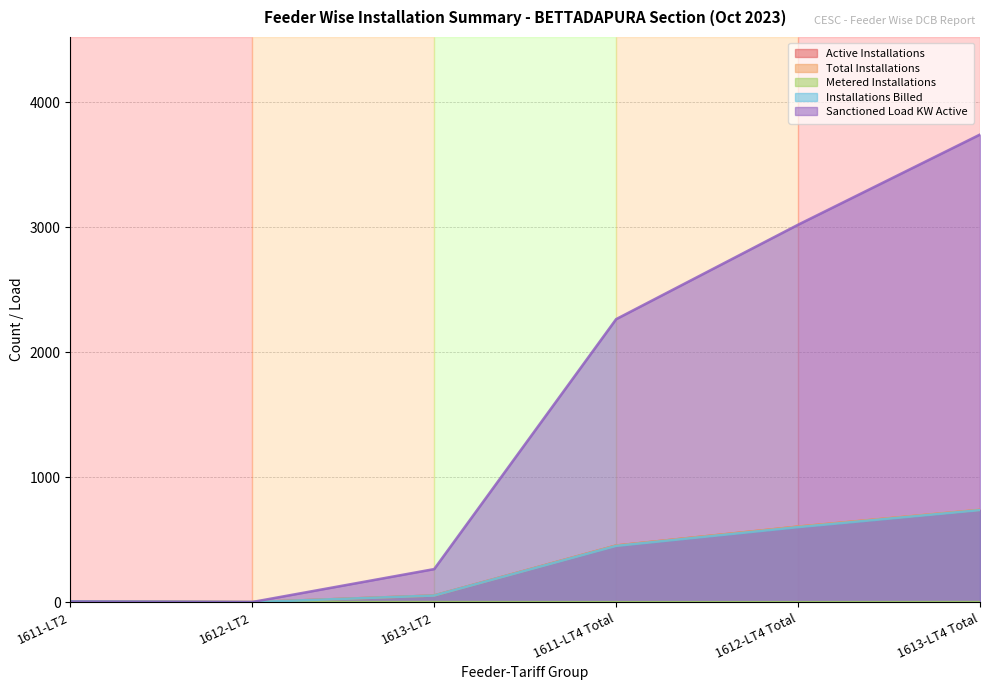

Rank the series at 1613-LT2 from highest to lowest value.

Sanctioned Load KW Active, Installations Billed, Active Installations, Total Installations, Metered Installations